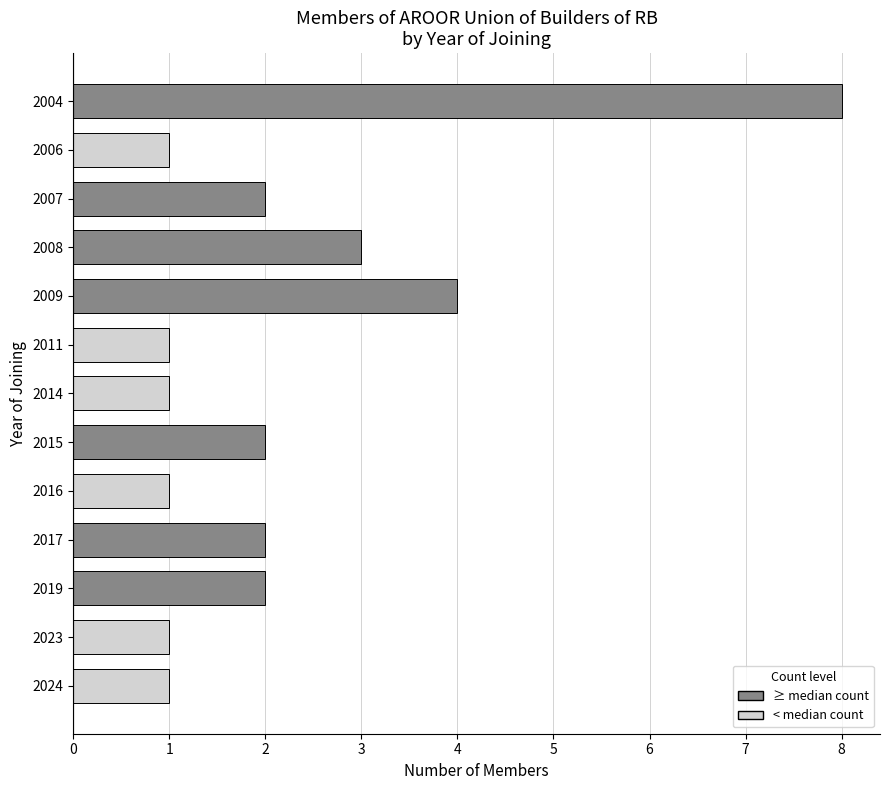

What is the average value?

2